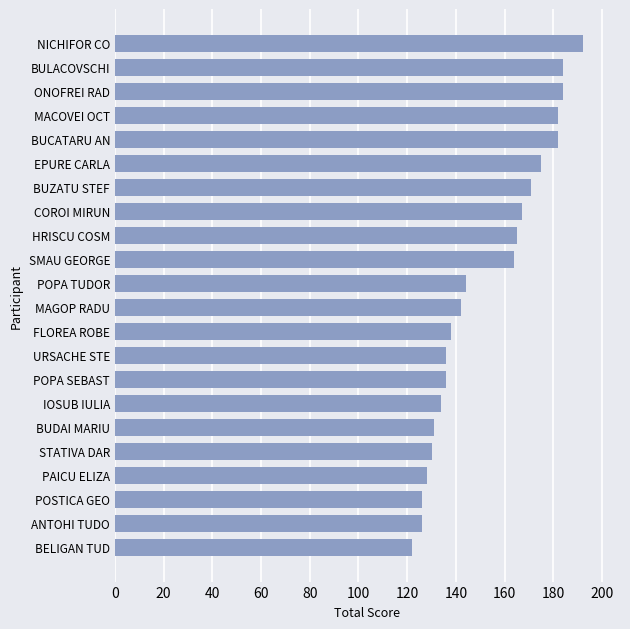

What is the maximum value shown in the chart?

192